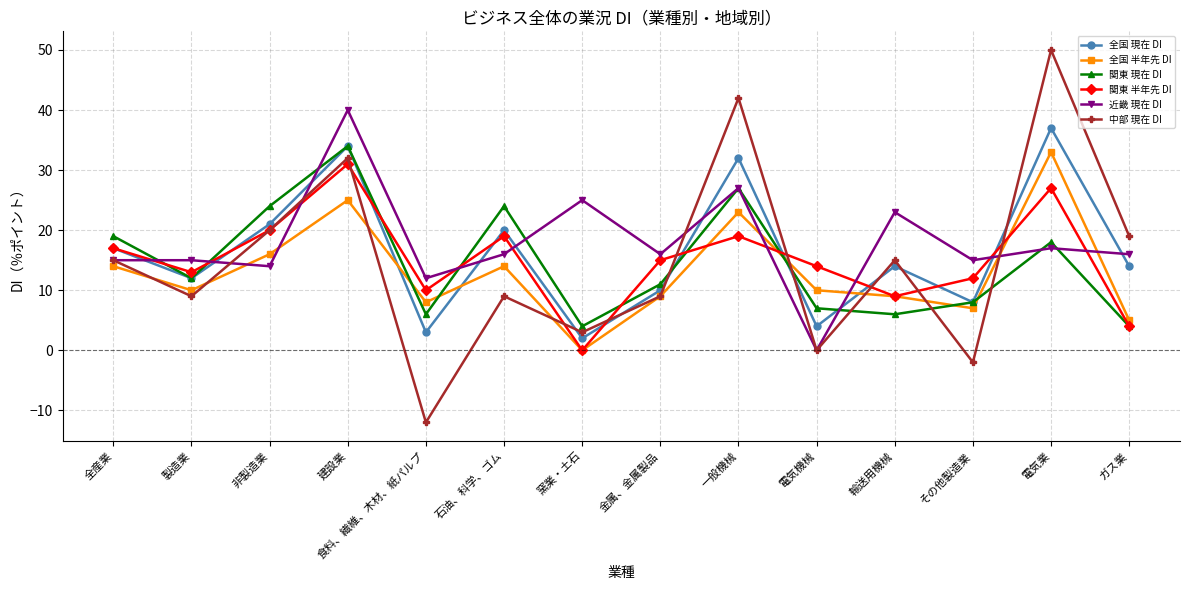

How many interior local valleys does the 関東 現在 DI series have?

4